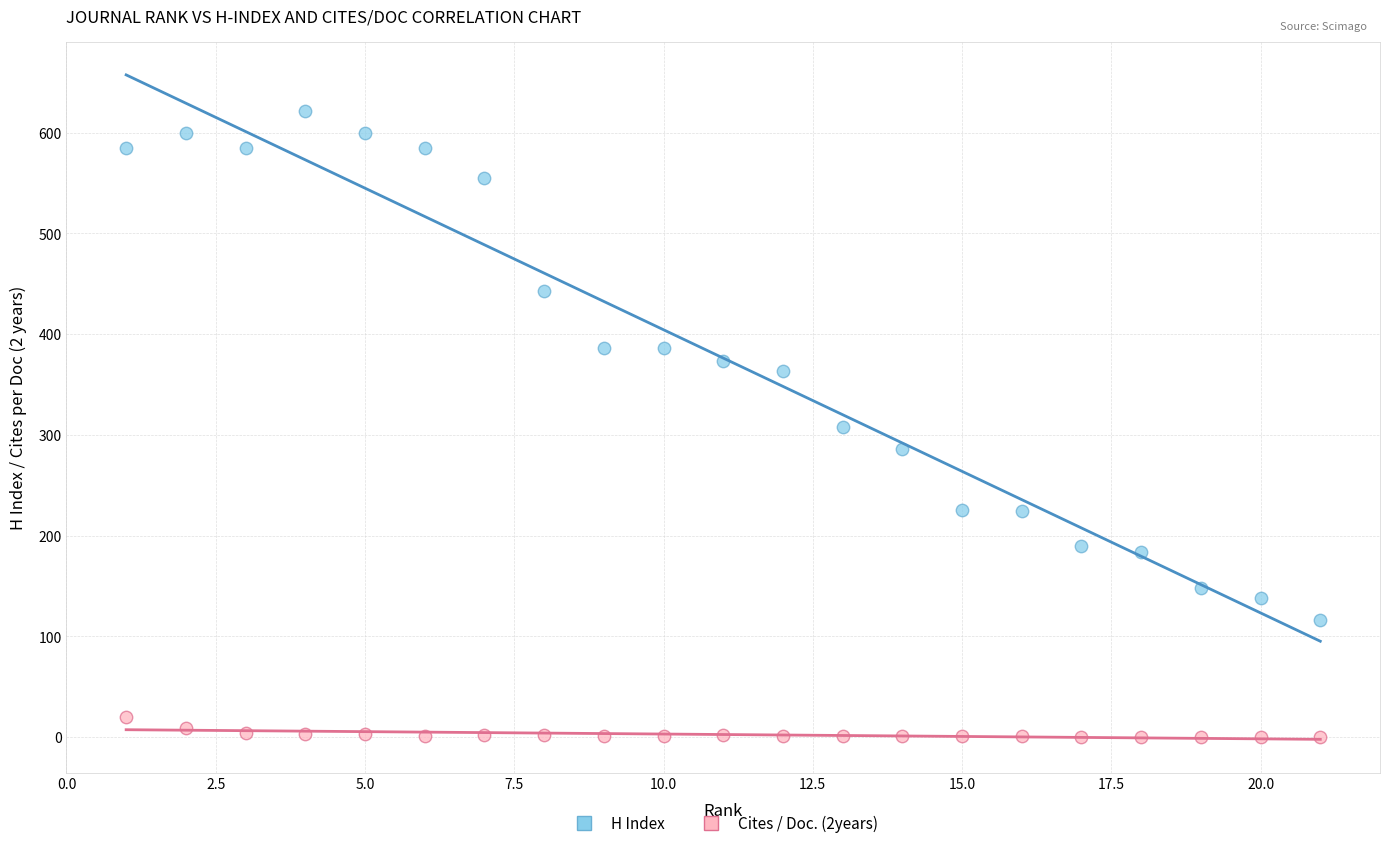

What are all the series names shown in the legend?

H Index, Cites / Doc. (2years)